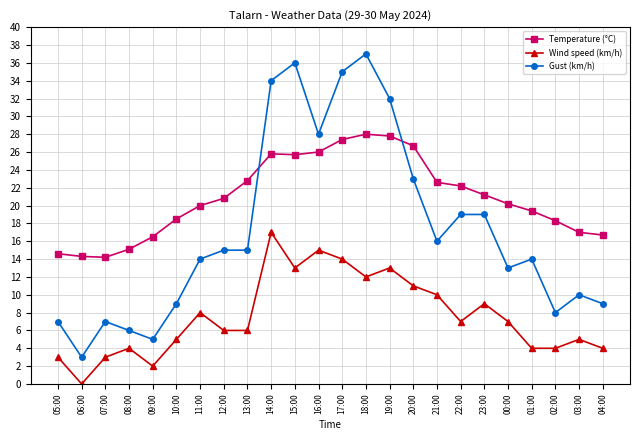

What is the sum of the Gust (km/h) values at 23:00 and 09:00?

24.0